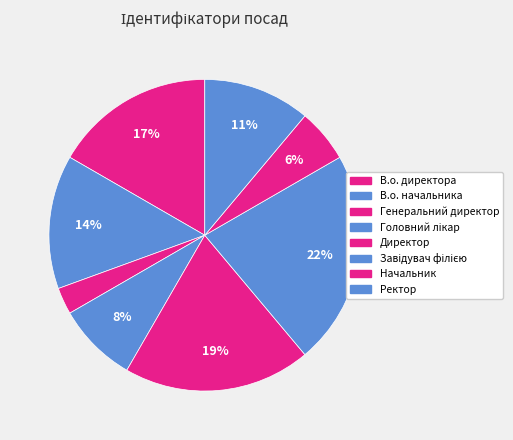

To the nearest percent, what percentage of the pie is Генеральний директор?

3%